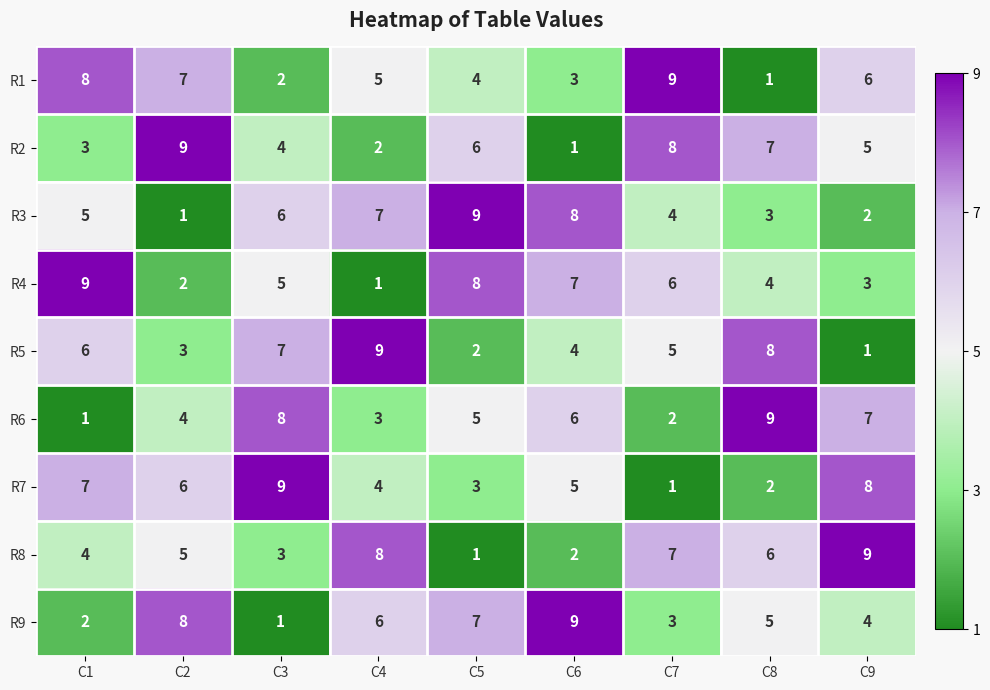

How many categories are shown in the chart?

9